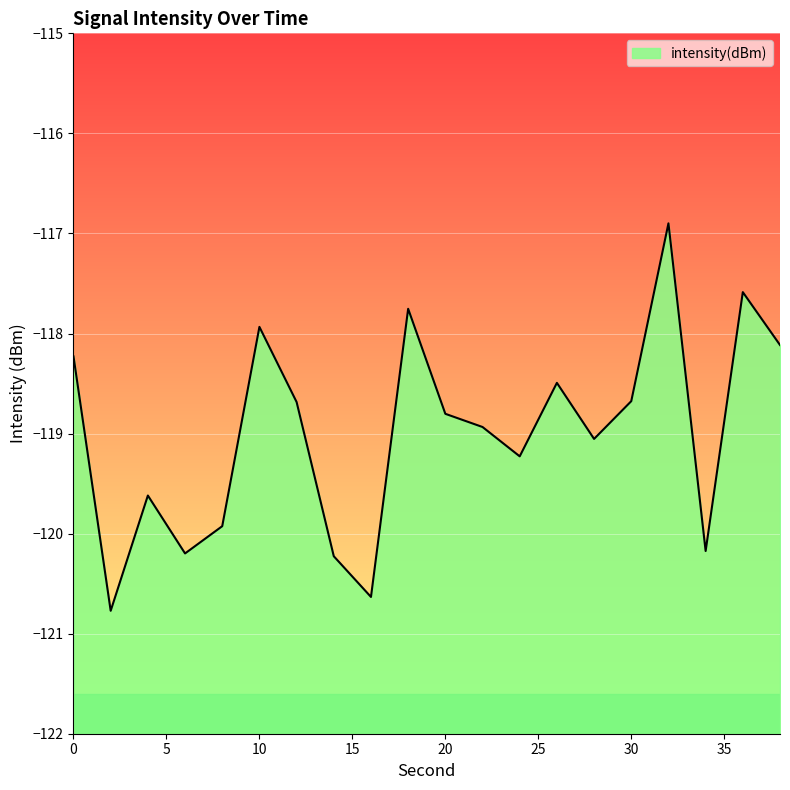

Is it true that the value at 12 is -185.6?

False